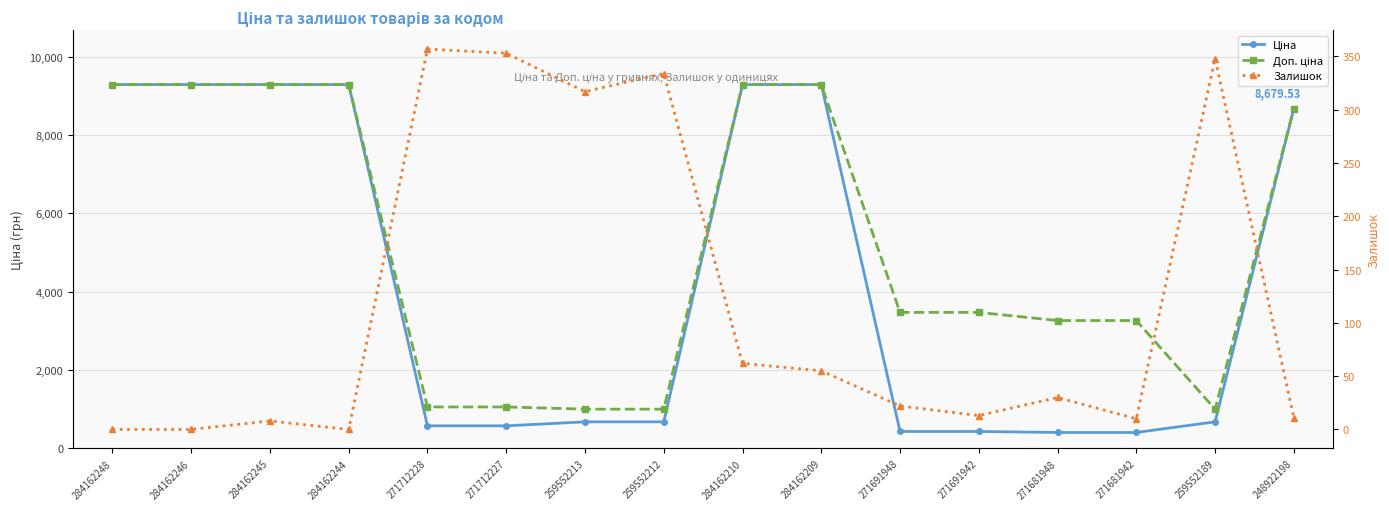

What is the value of the Доп. ціна point at the 12th from the left?

3474.1